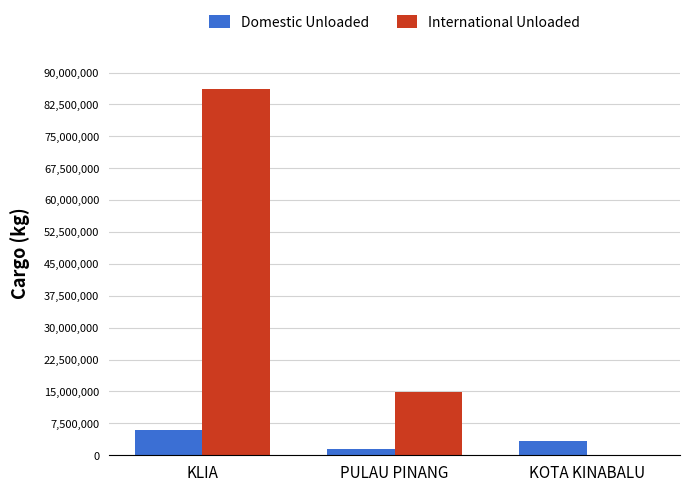

Reading right to left, what are all the values shown in this chart?

Domestic Unloaded: KOTA KINABALU=3430541	PULAU PINANG=1398689	KLIA=5944591
International Unloaded: KOTA KINABALU=142754	PULAU PINANG=14796309	KLIA=86022748